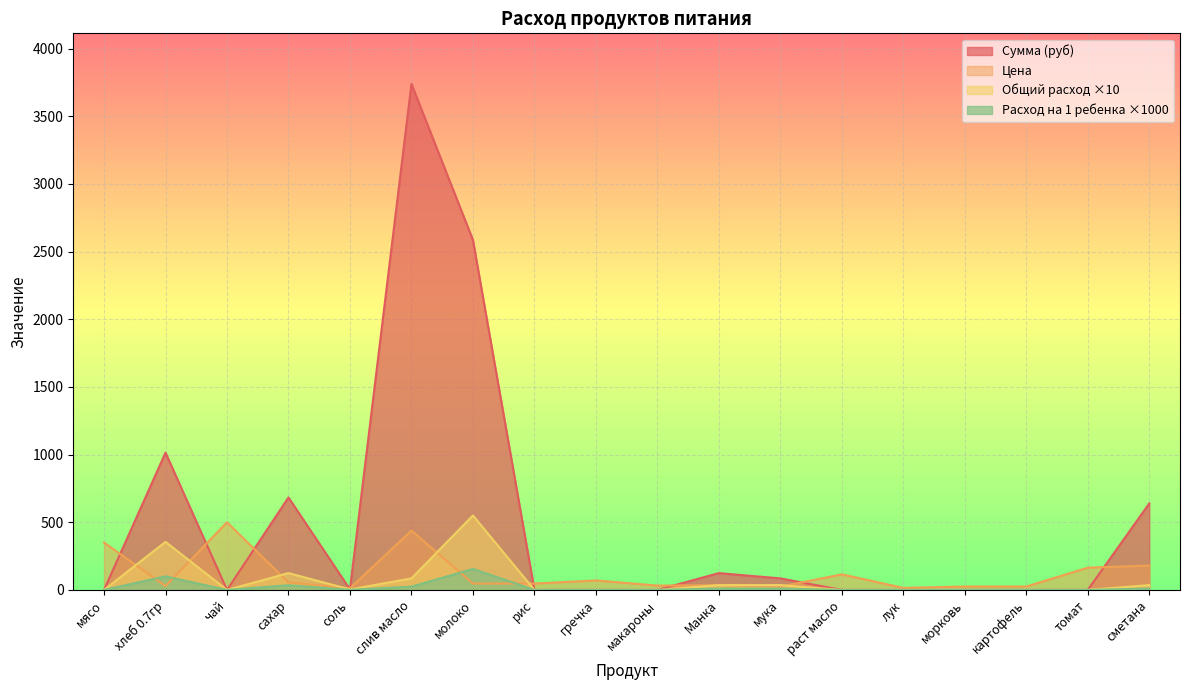

True or false: Общий расход and Сумма (руб) cross at least once.

False